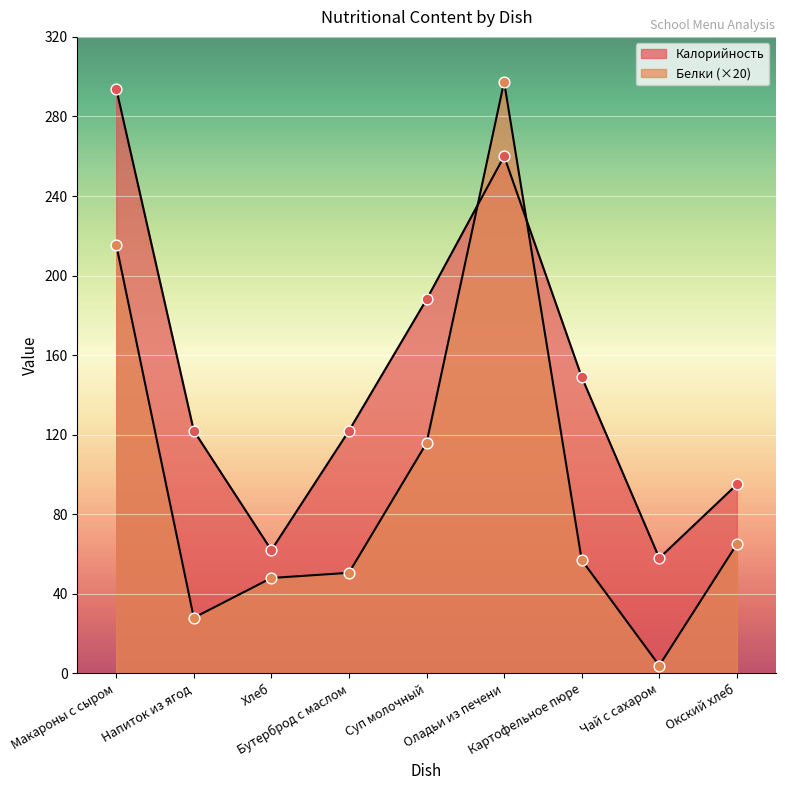

What are all the series names shown in the legend?

Калорийность, Белки